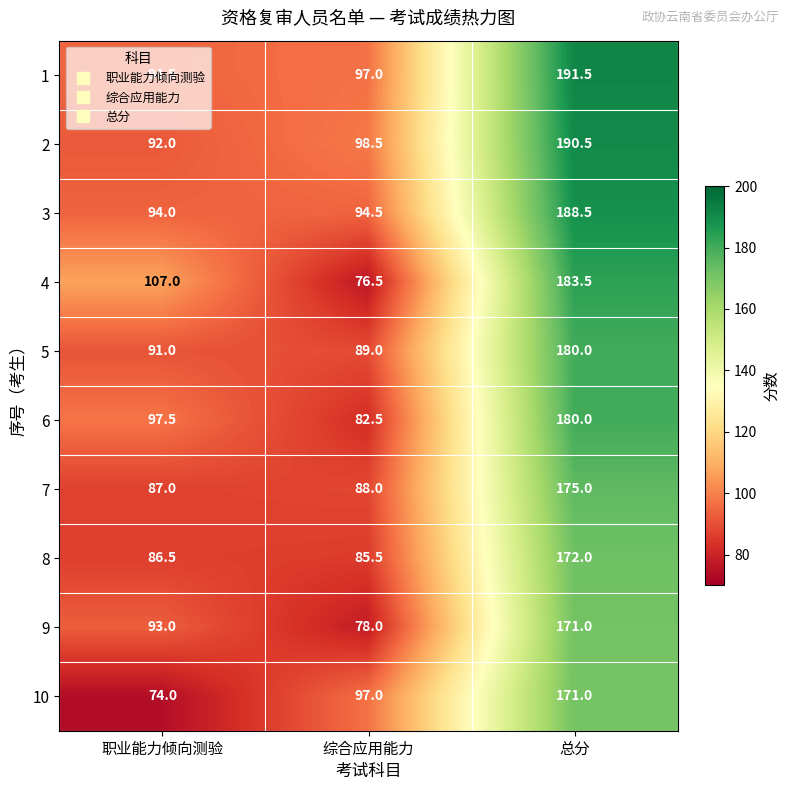

At which category is the sum across all series the highest?

总分